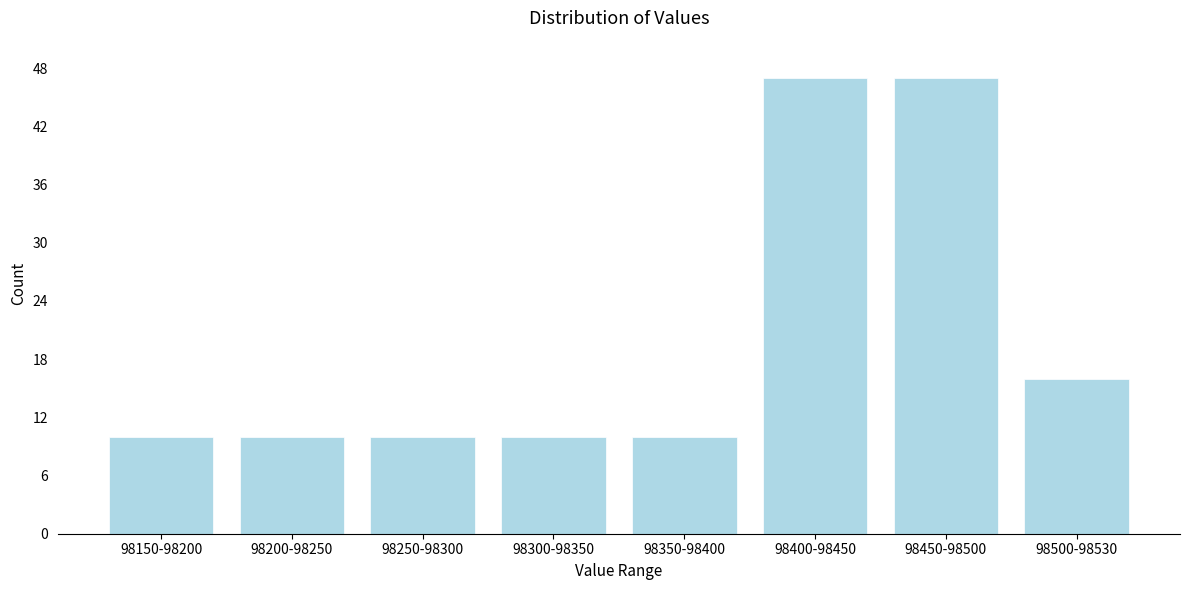

Reading left to right, list all the values displayed in this chart.

98150-98200=10	98200-98250=10	98250-98300=10	98300-98350=10	98350-98400=10	98400-98450=47	98450-98500=47	98500-98530=16